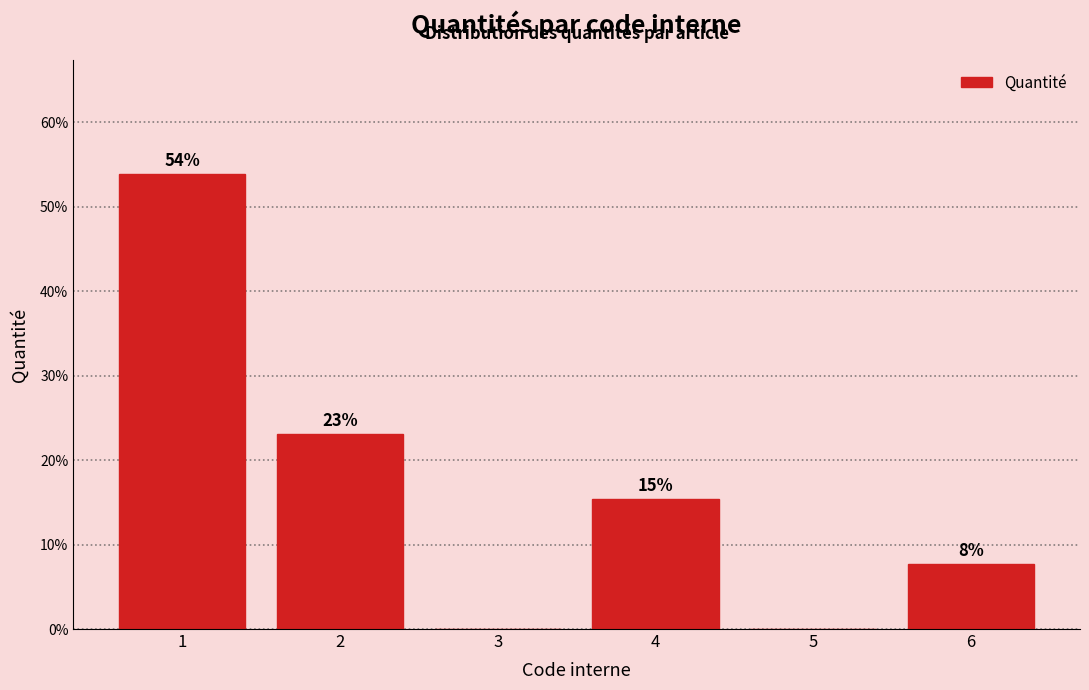

Over which range of the x-axis is the bar tallest?

0.5 to 1.5